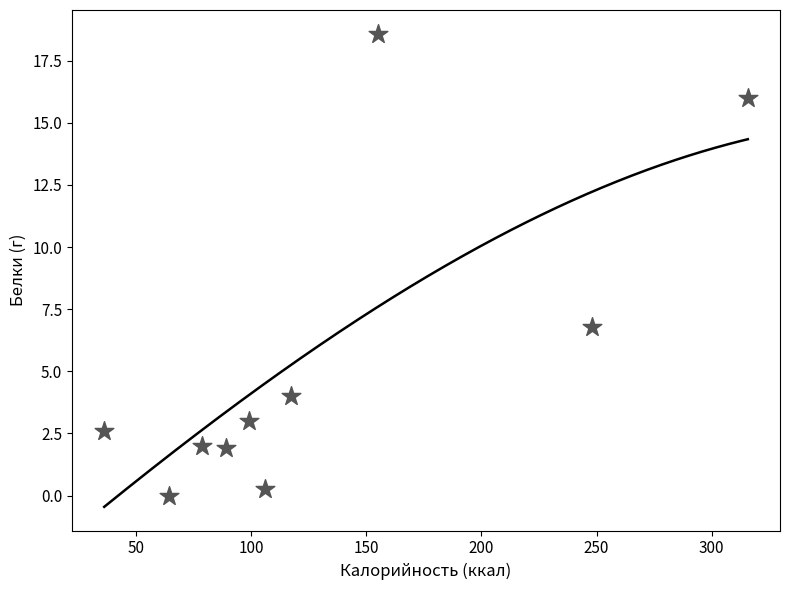

What is the average Y value?

5.5